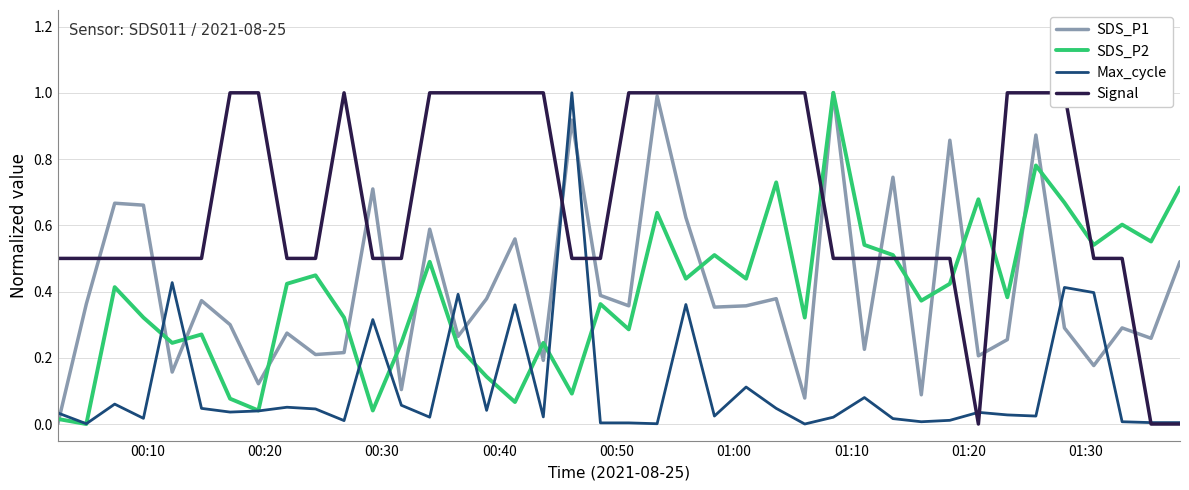

What is the highest value of the SDS_P1 series?

1.0